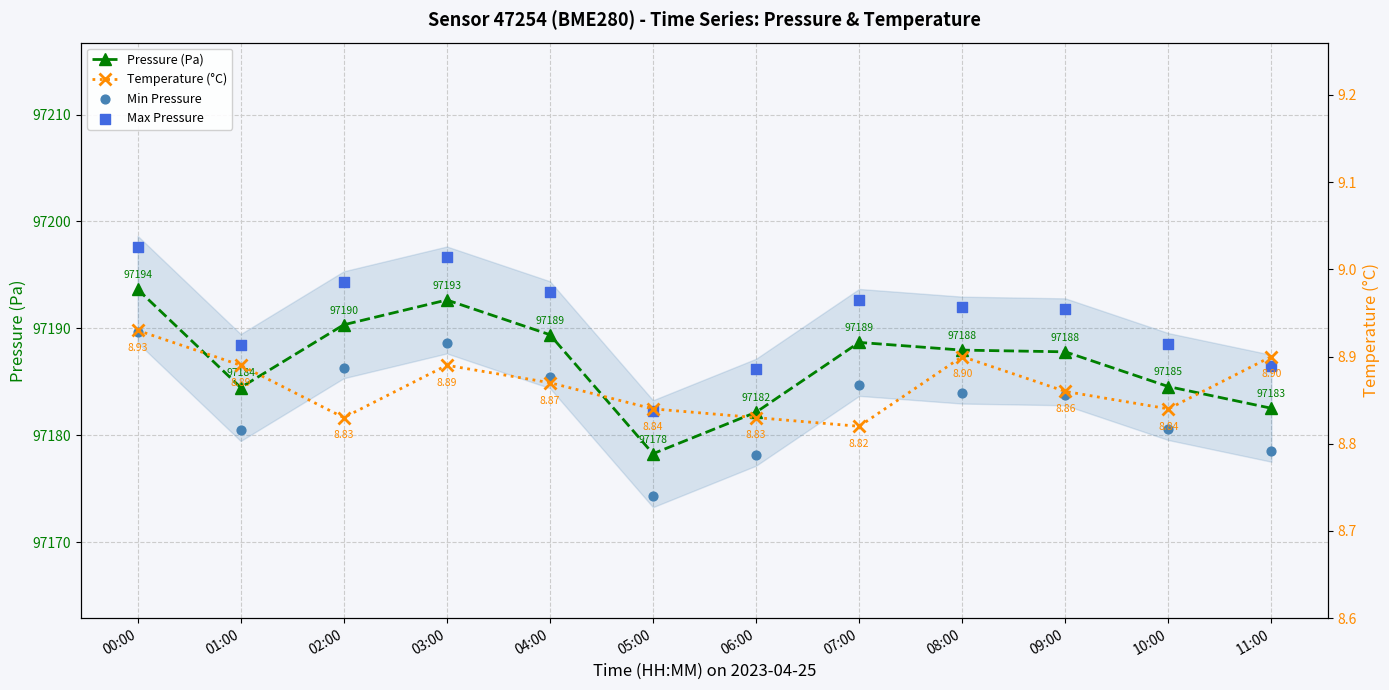

Which series has the largest Y range (max minus min)?

Pressure (Pa)